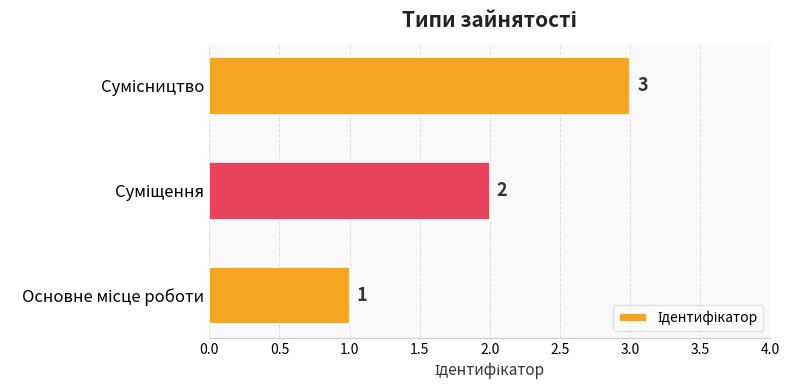

How many values are between 1 and 3?

3